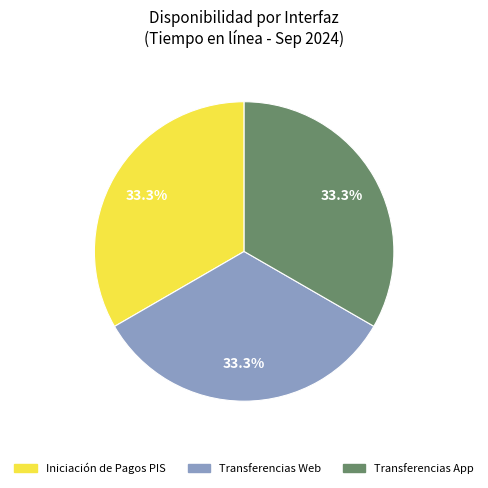

To the nearest percent, what portion does Transferencias Web represent?

33%